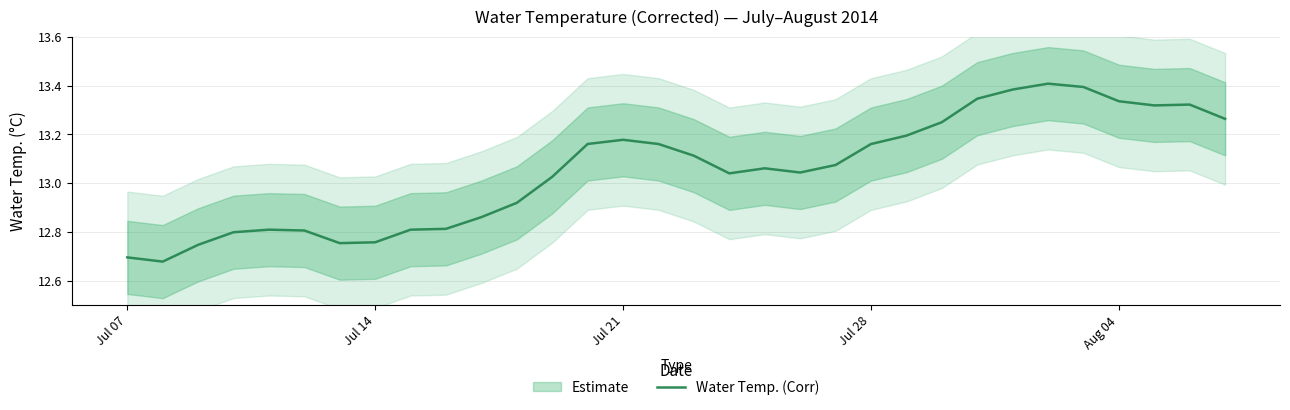

Reading left to right, transcribe all the data shown in this chart.

12.7	12.7	12.7	12.8	12.8	12.8	12.8	12.8	12.8	12.8	12.9	12.9	13.0	13.2	13.2	13.2	13.1	13.0	13.1	13.0	13.1	13.2	13.2	13.2	13.3	13.4	13.4	13.4	13.3	13.3	13.3	13.3